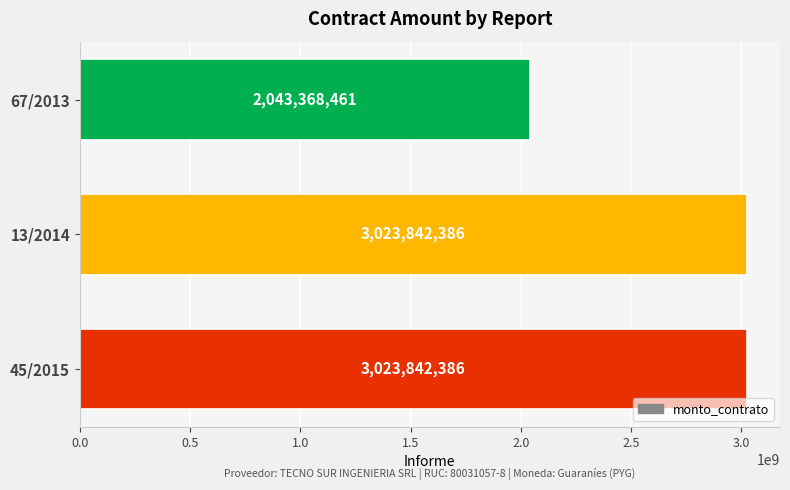

Which category has the lowest value across all series?

67/2013